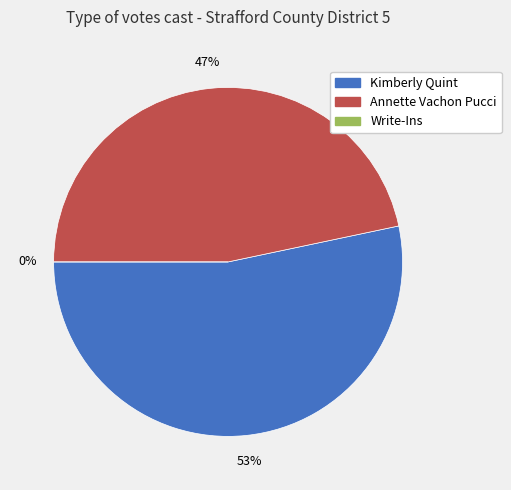

Count the number of slices in the pie.

3